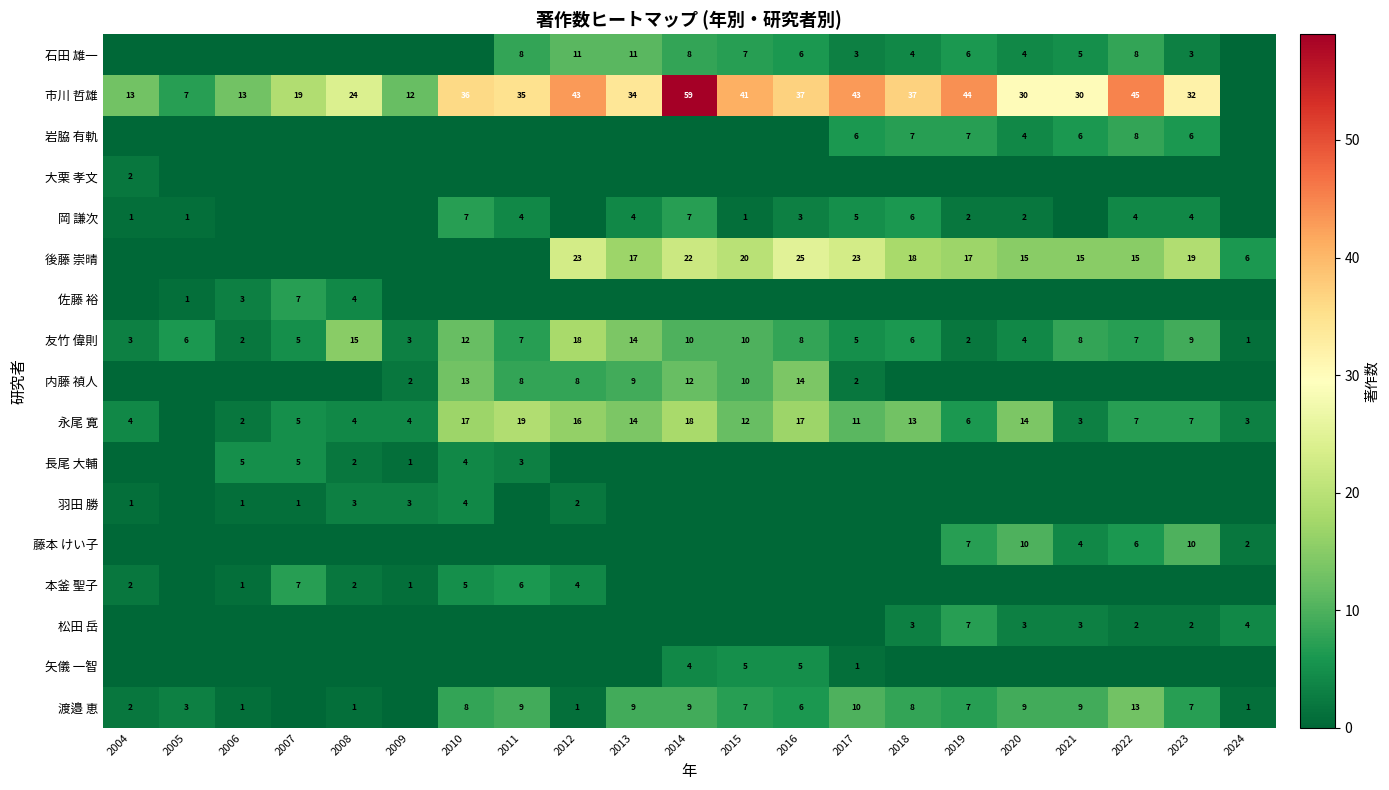

The value of 岡 謙次 at 2015 is 1. True or false?

True